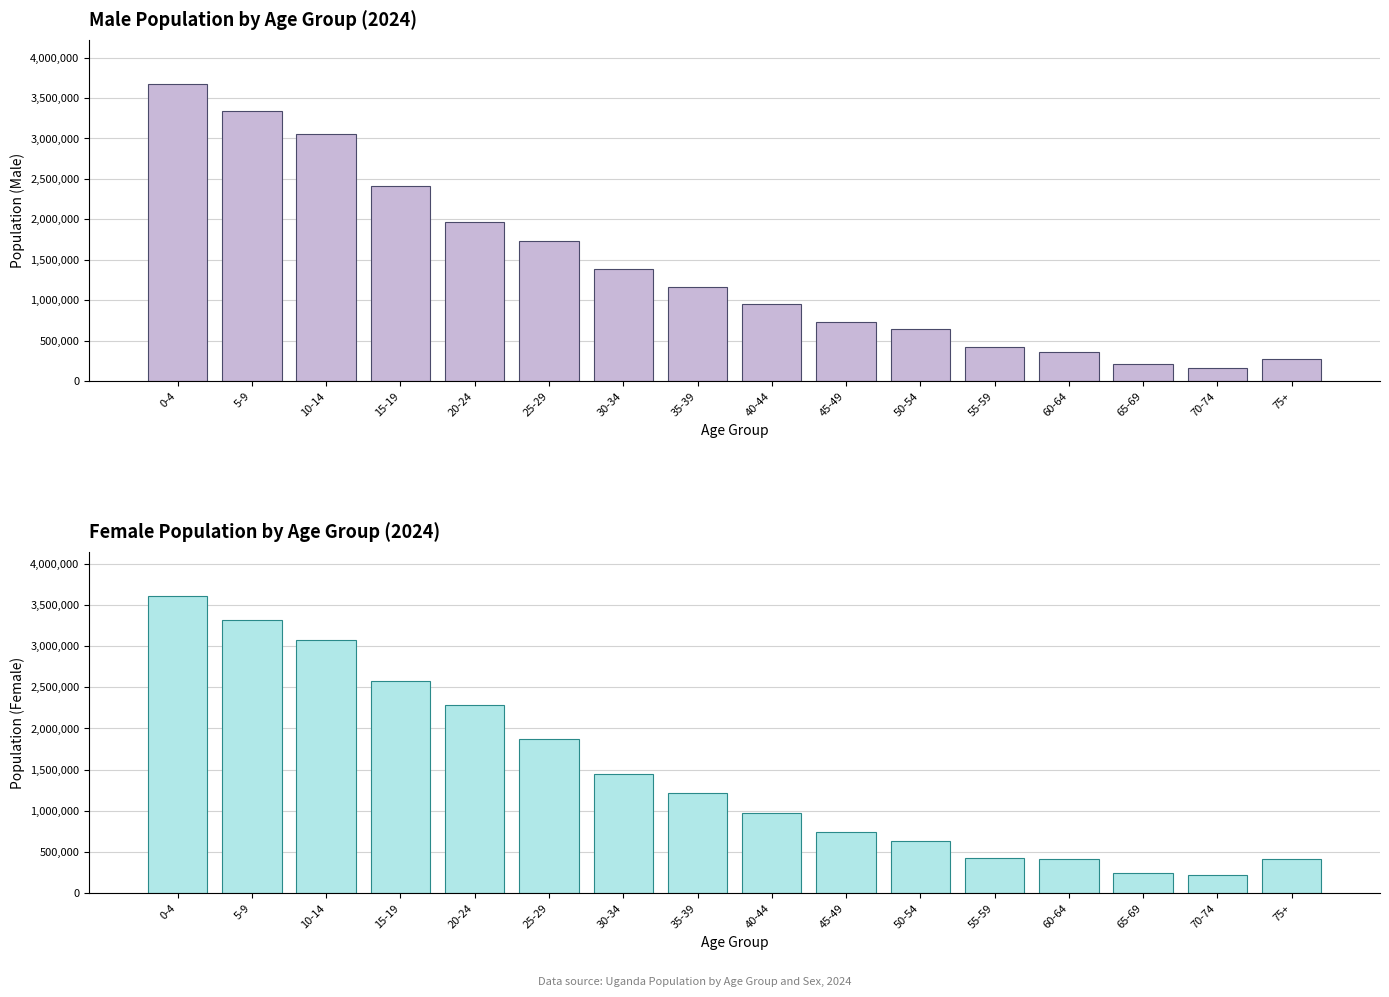

List the series in order of their overall mean, highest first.

Female 2024, Male 2024